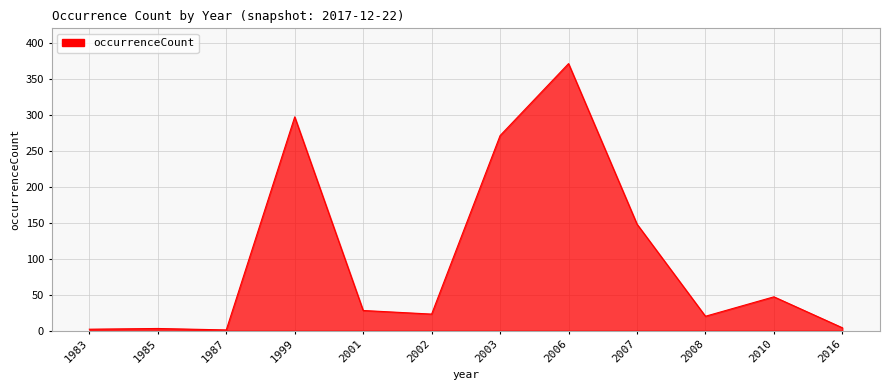

What is the sum of the values at 2003 and 2007?

419